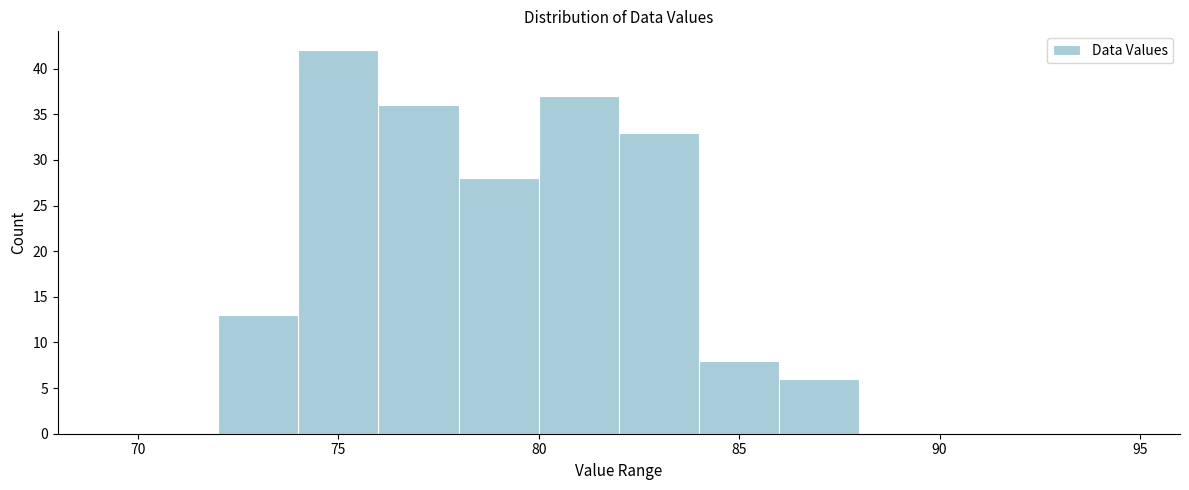

Reading left to right, list every bar in this chart as the range it spans on the x-axis followed by its height. The values are not printed on the chart, so give them approximately, as read against the axis.

68 to 70: 0
70 to 72: 0
72 to 74: 13
74 to 76: 42
76 to 78: 36
78 to 80: 28
80 to 82: 37
82 to 84: 33
84 to 86: 8
86 to 88: 6
88 to 90: 0
90 to 92: 0
92 to 94: 0
94 to 96: 0